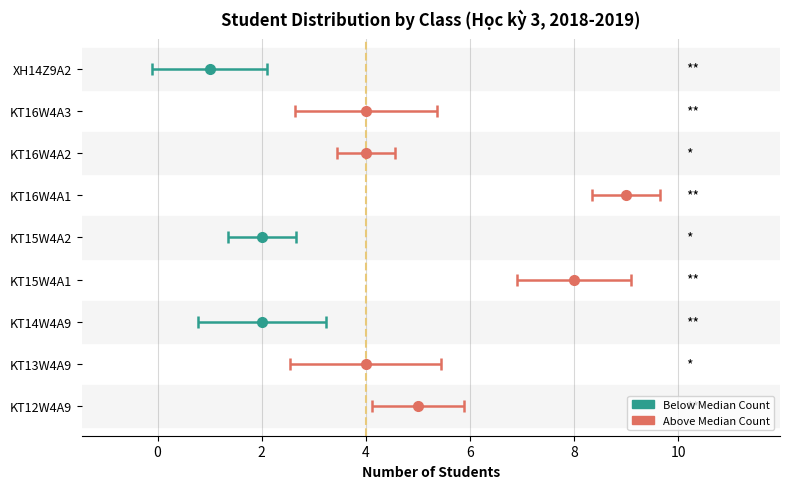

Are the bars grouped side by side (vs. stacked)?

No